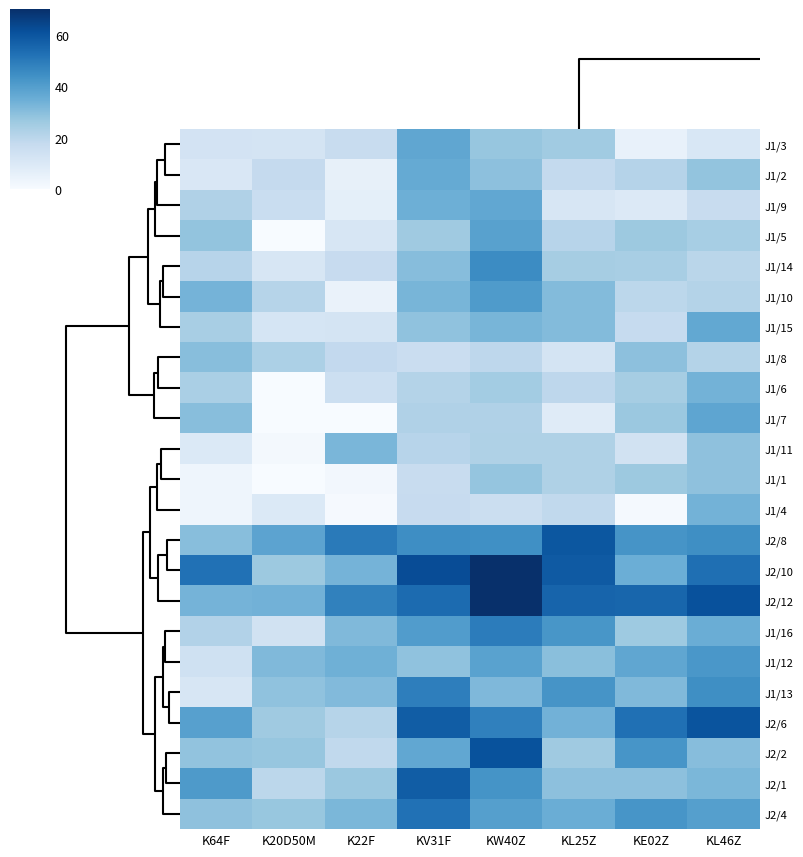

At how many categories does at least one series exceed 58?

4